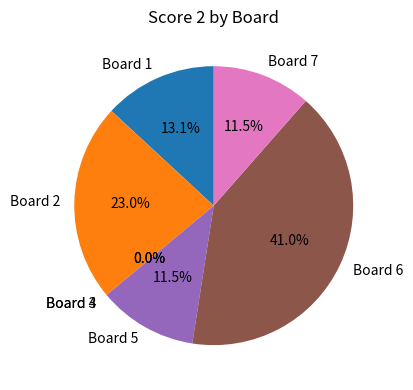

What is the total percentage of Board 1 and Board 4?

13.1%